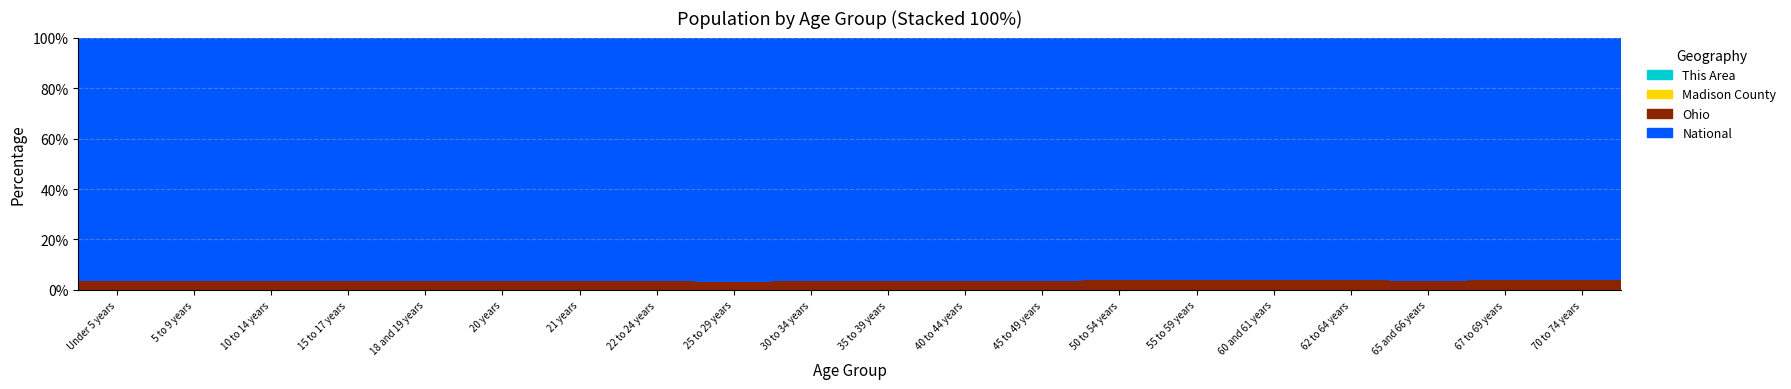

The value of Madison County at 55 to 59 years is 0.0. True or false?

False